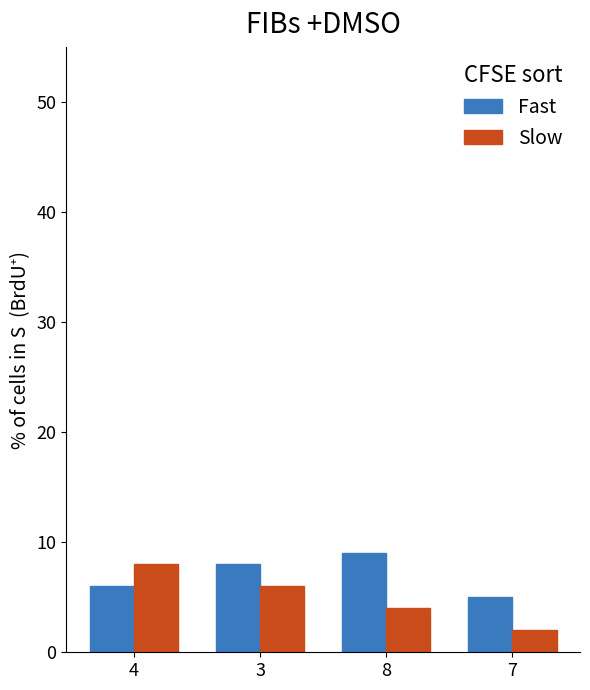

Reading right to left, extract all data points from this chart.

Fast: 7=5	8=9	3=8	4=6
Slow: 7=2	8=4	3=6	4=8